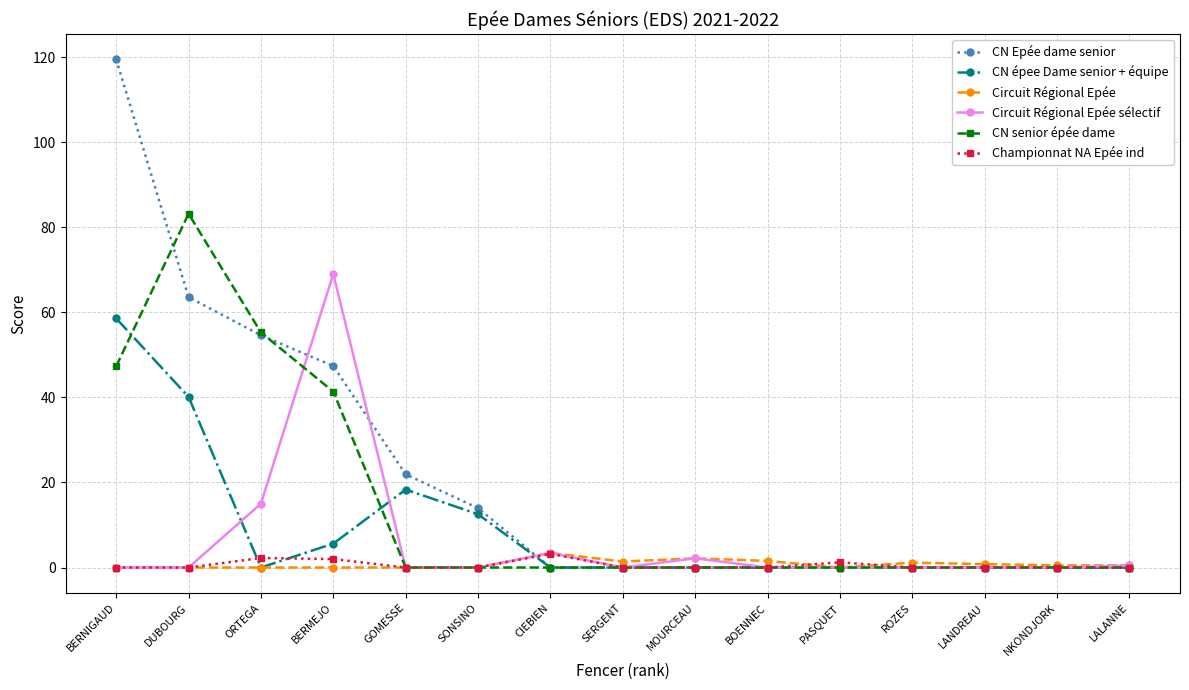

How many distinct data groups are displayed?

6